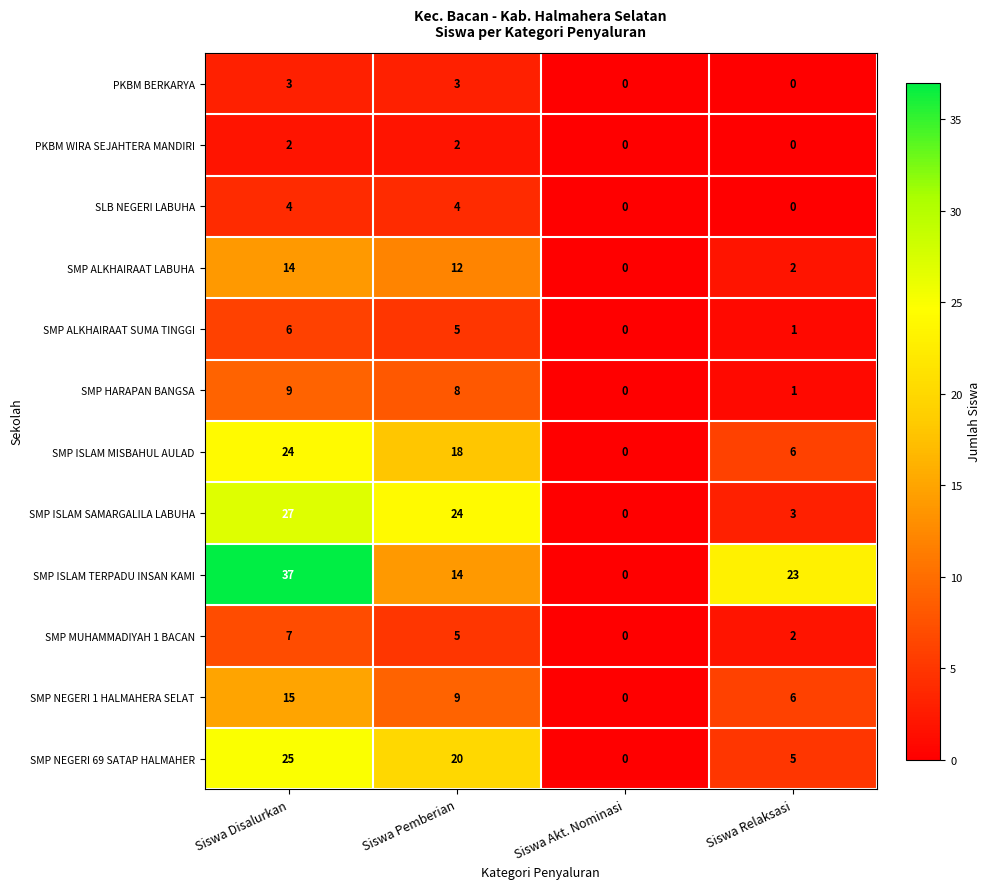

At Siswa Disalurkan, list the series in order from largest to smallest.

SMP ISLAM TERPADU INSAN KAMI, SMP ISLAM SAMARGALILA LABUHA, SMP NEGERI 69 SATAP HALMAHER, SMP ISLAM MISBAHUL AULAD, SMP NEGERI 1 HALMAHERA SELAT, SMP ALKHAIRAAT LABUHA, SMP HARAPAN BANGSA, SMP MUHAMMADIYAH 1 BACAN, SMP ALKHAIRAAT SUMA TINGGI, SLB NEGERI LABUHA, PKBM BERKARYA, PKBM WIRA SEJAHTERA MANDIRI